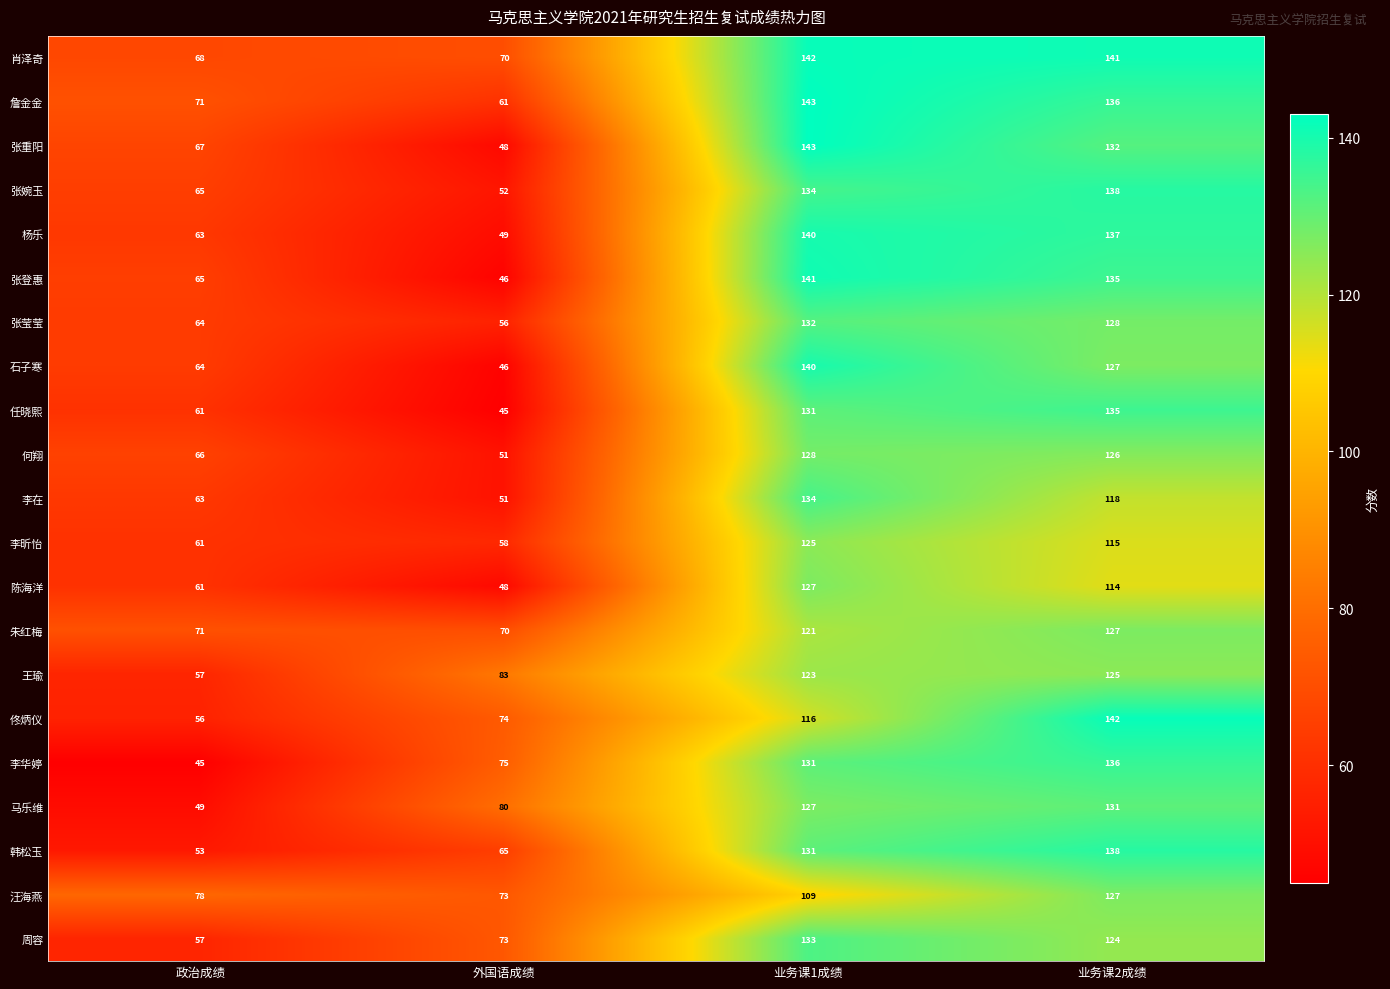

Which series has the largest total across all categories?

肖泽奇